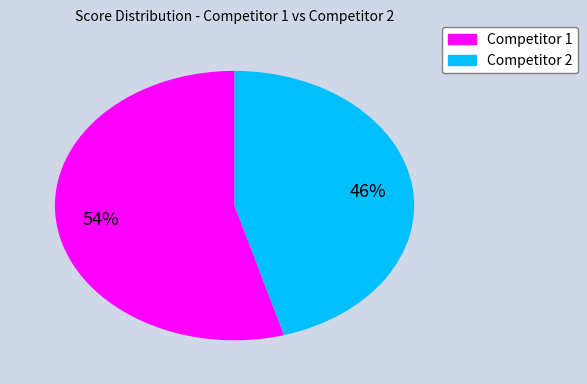

Is it true that Competitor 2 is 36% of the pie?

False